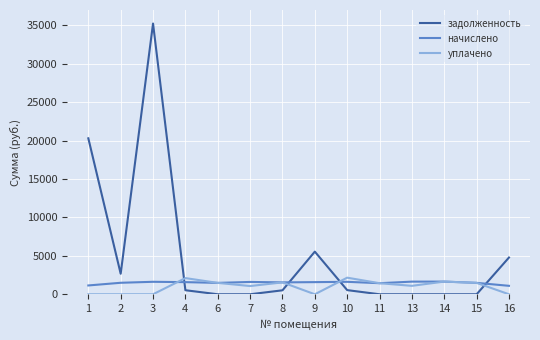

After their last crossing, which series has the higher values: задолженность or начислено?

задолженность